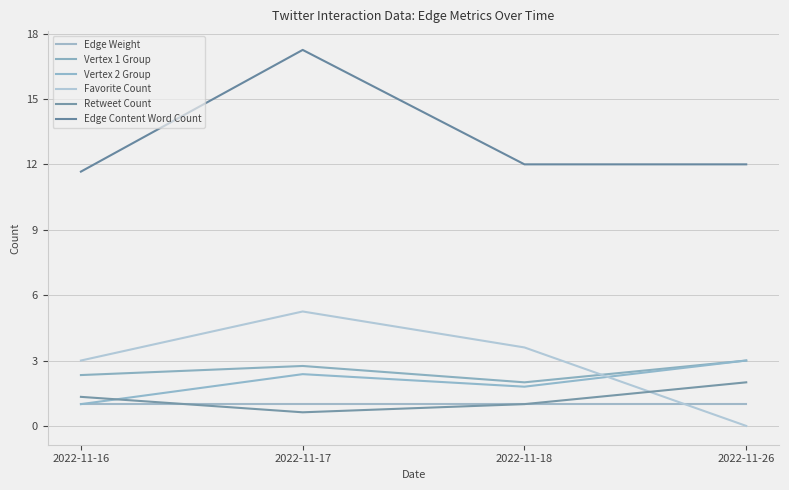

What is the sum of the Retweet Count values at 2022-11-17 and 2022-11-26?

2.6